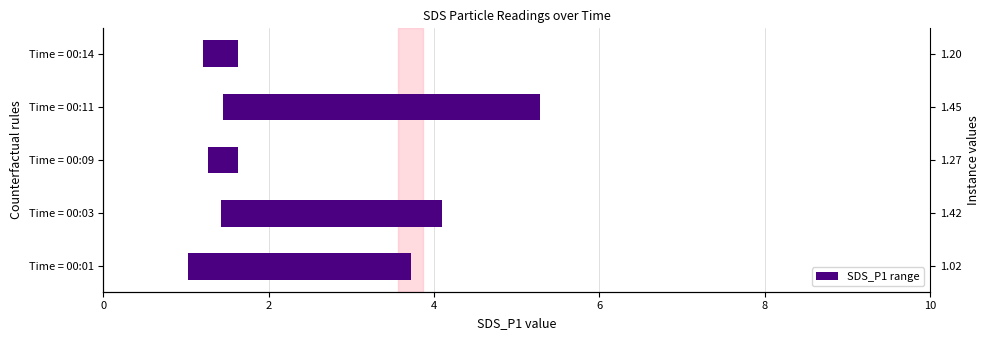

Is it true that the value at Time = 00:11 is 5.4?

False